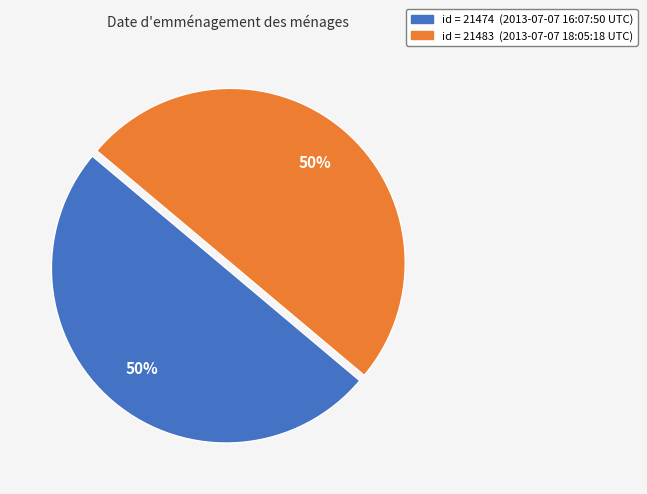

To the nearest percent, what is the average slice percentage?

50%